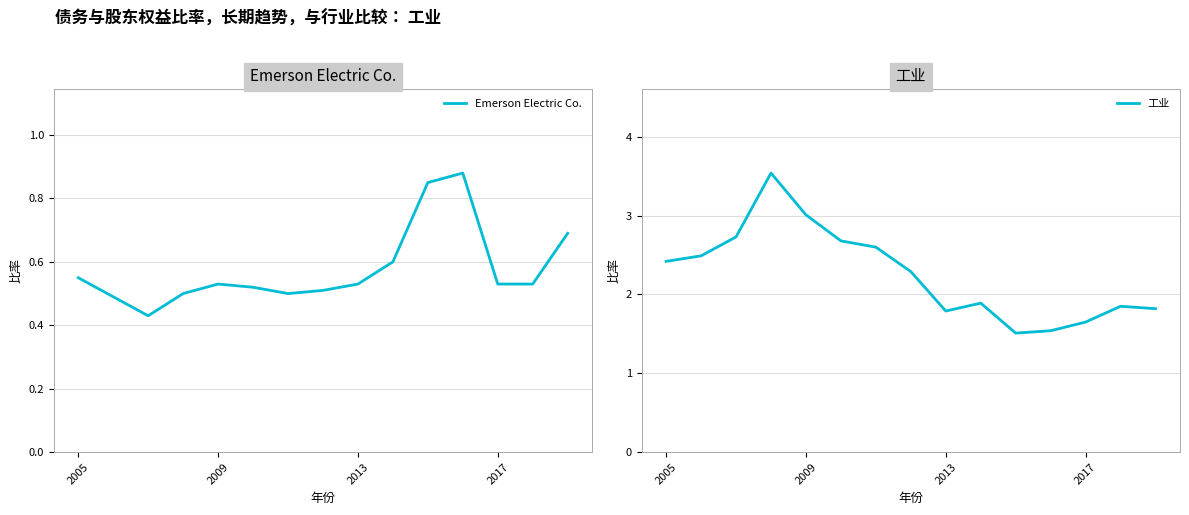

What is the maximum value for 工业?

3.5